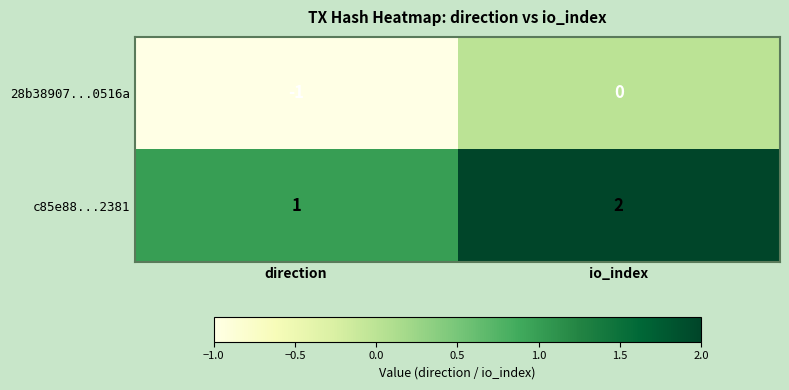

True or false: c85e88...2381 has a value of 0 at direction.

False